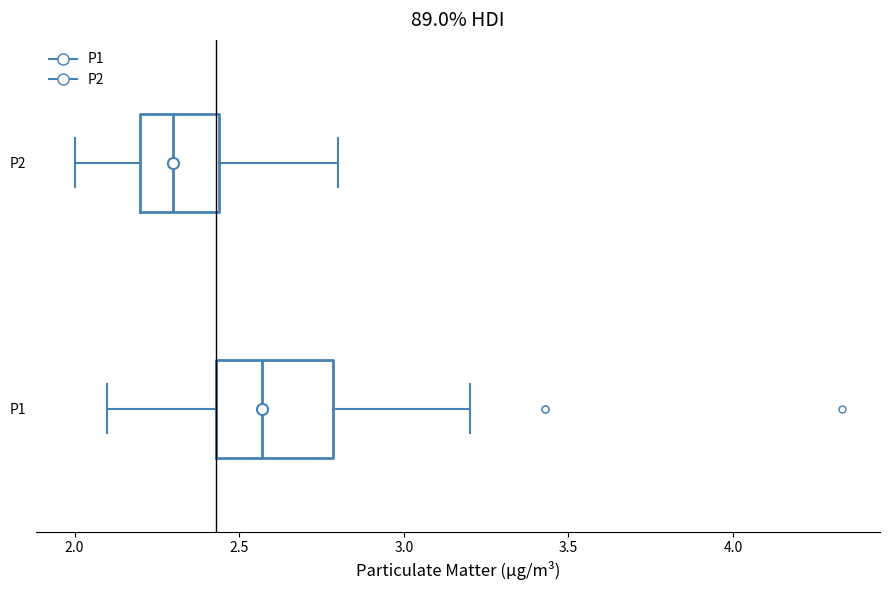

Where does the left whisker of the box for P2 end on the x-axis? The values are not printed on the chart, so give them approximately, as read against the axis.

2.00